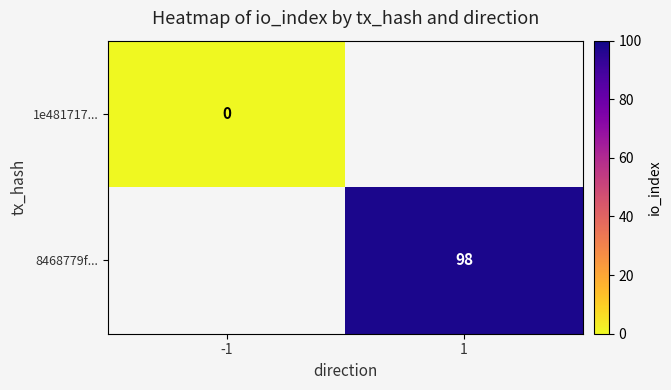

Is it true that 8468779f... equals 98 at 1?

True